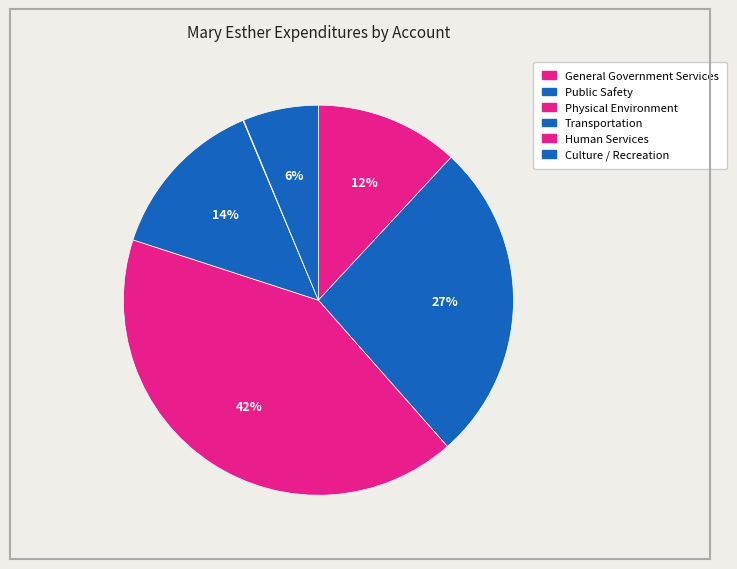

The General Government Services slice represents 1% of the pie. True or false?

False